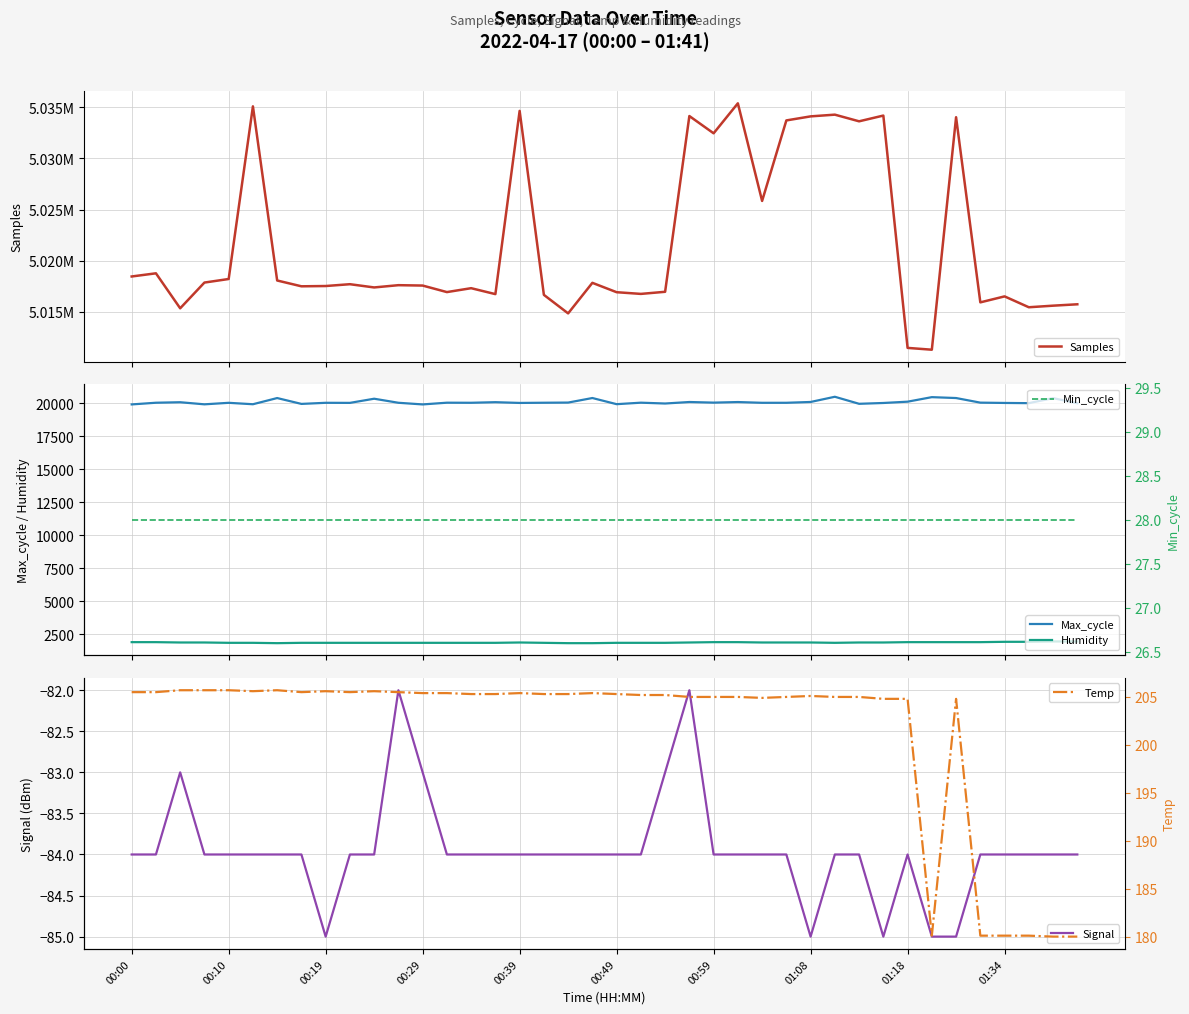

Is it true that Signal equals -85 at 01:08?

True